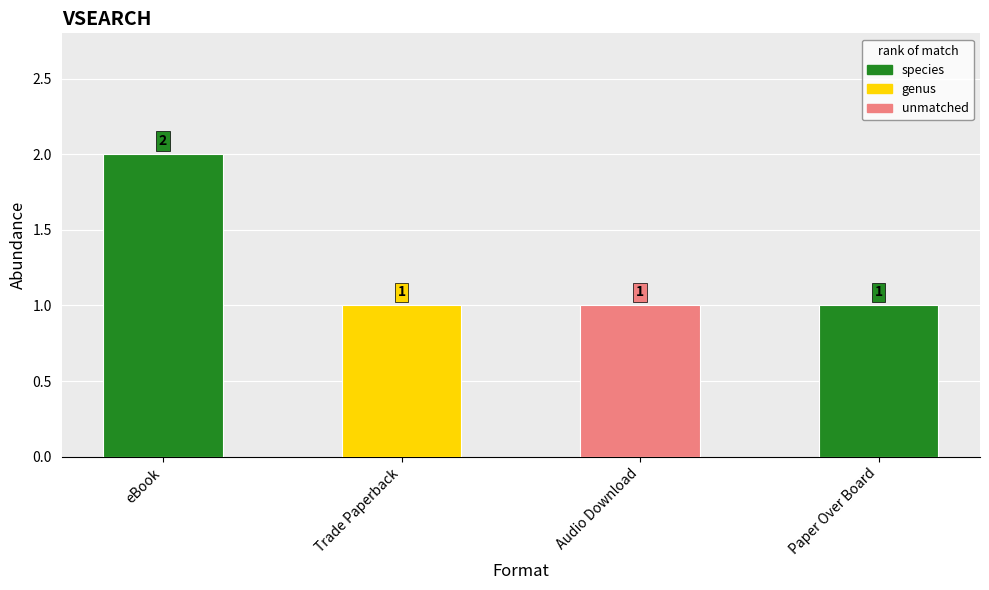

What position from the left is Audio Download?

3